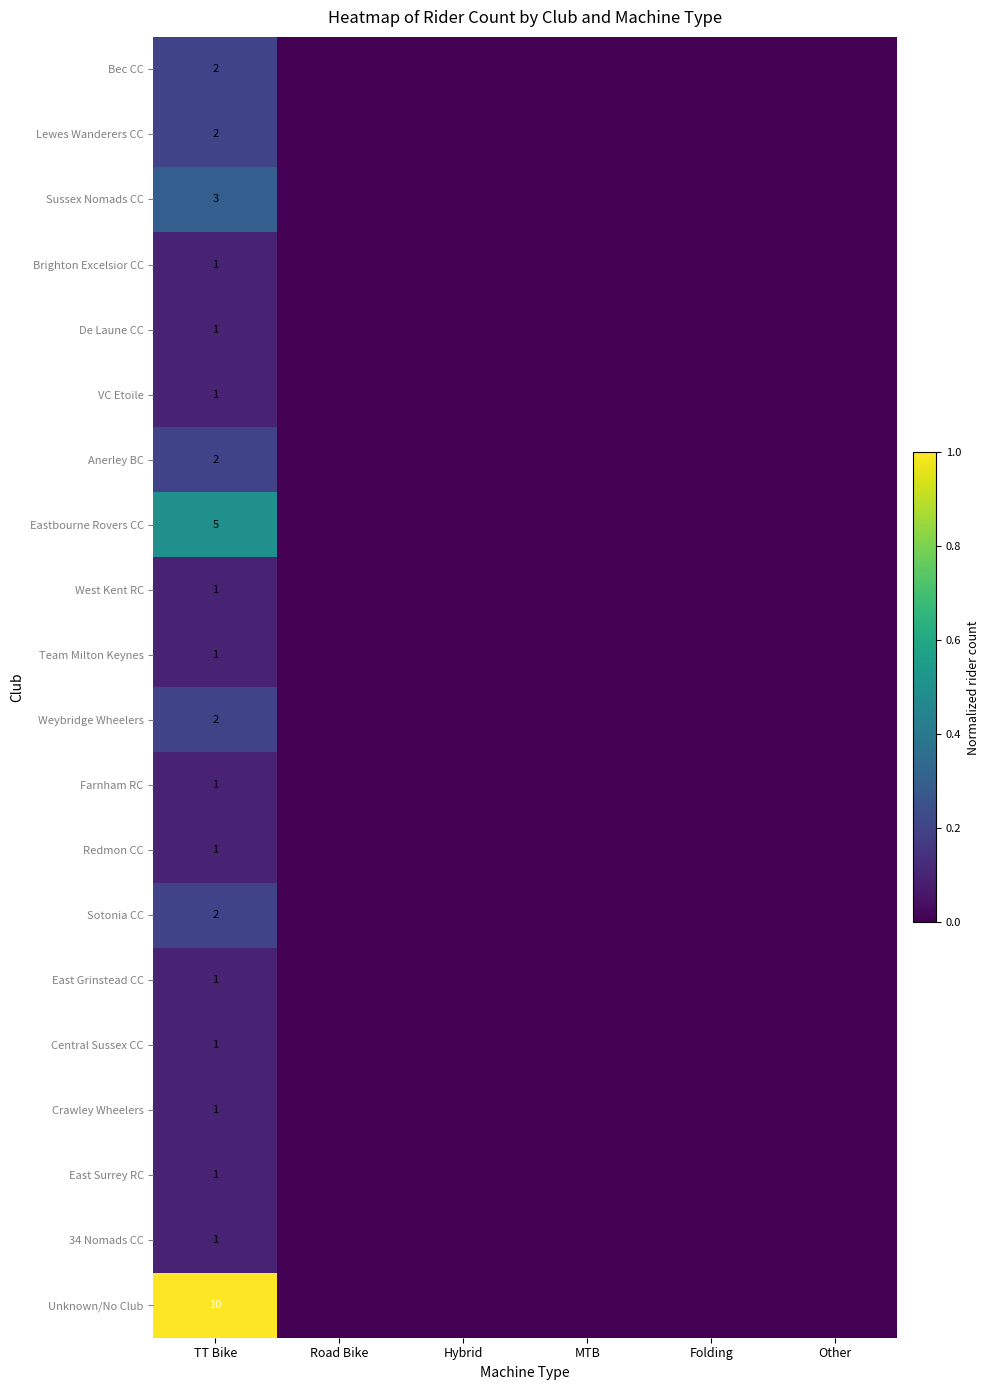

True or false: Redmon CC has a value of 0.0 at Other.

True